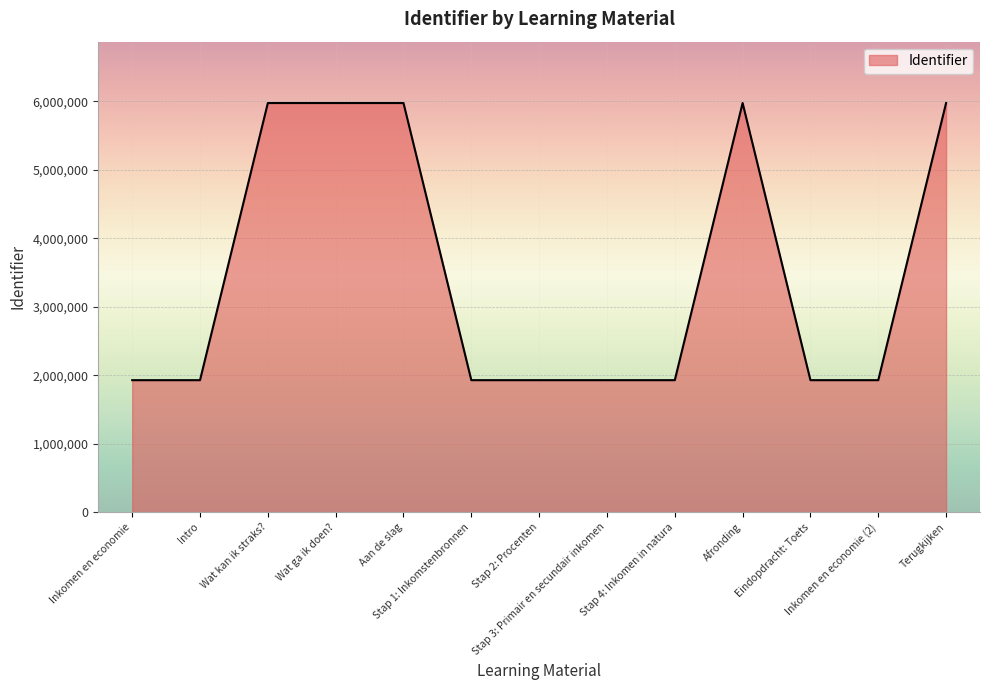

What is the smallest value displayed?

1927227